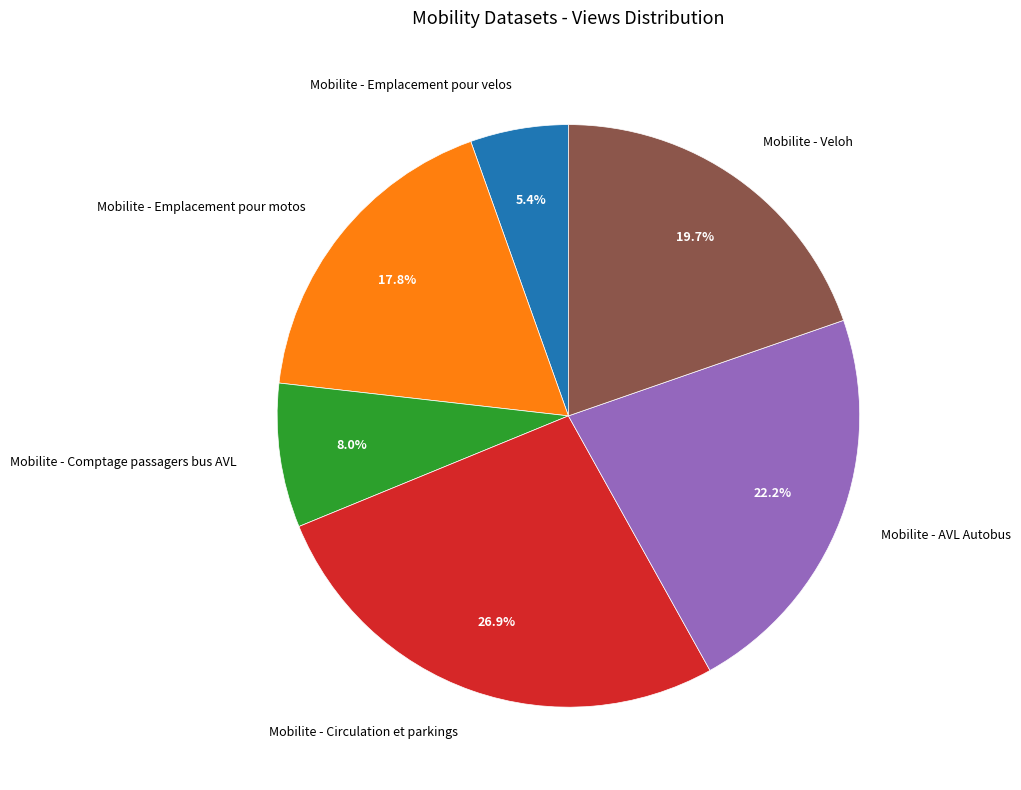

The Mobilite - AVL Autobus slice represents 22% of the pie. True or false?

True